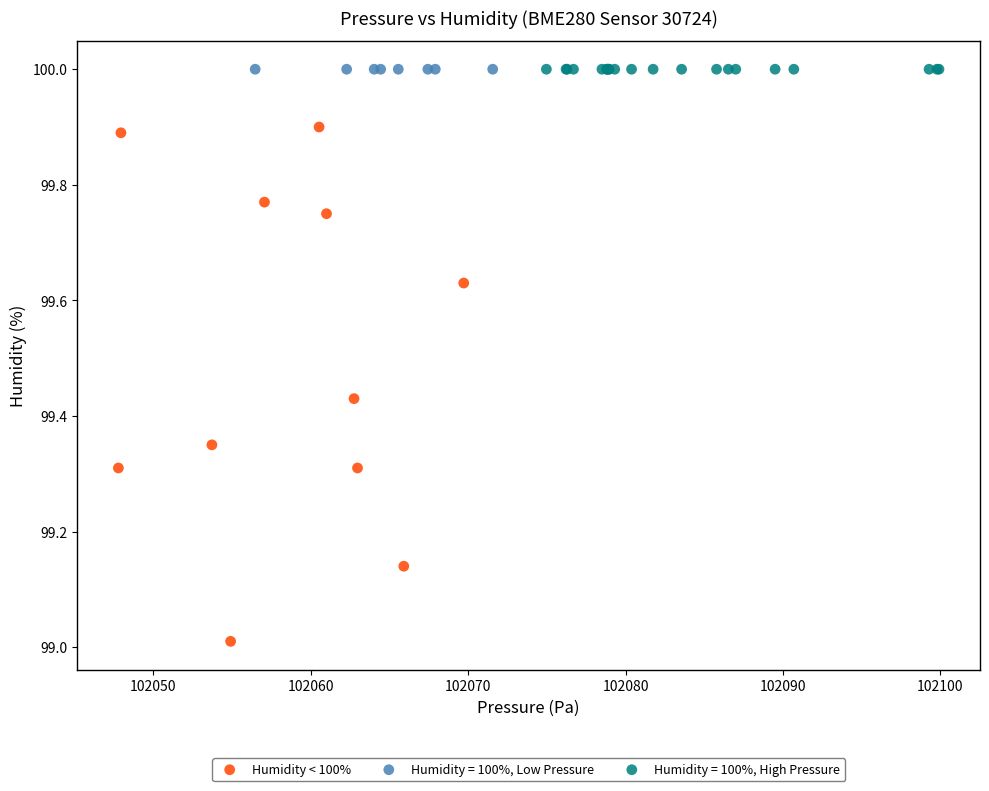

Which series reaches the minimum Y coordinate?

Humidity < 100%